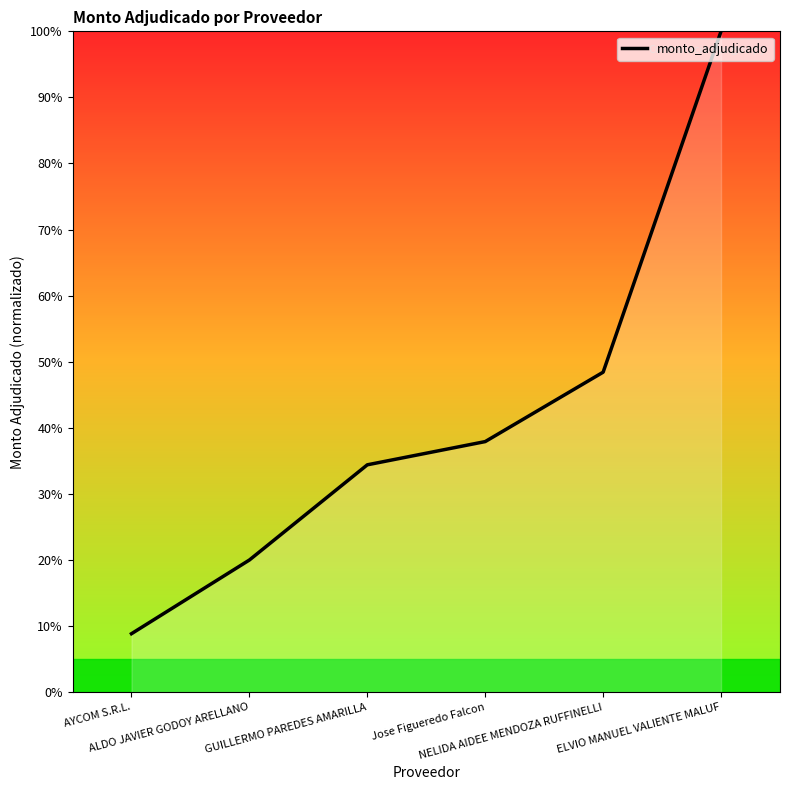

At which label does the data first exceed 37?

Jose Figueredo Falcon